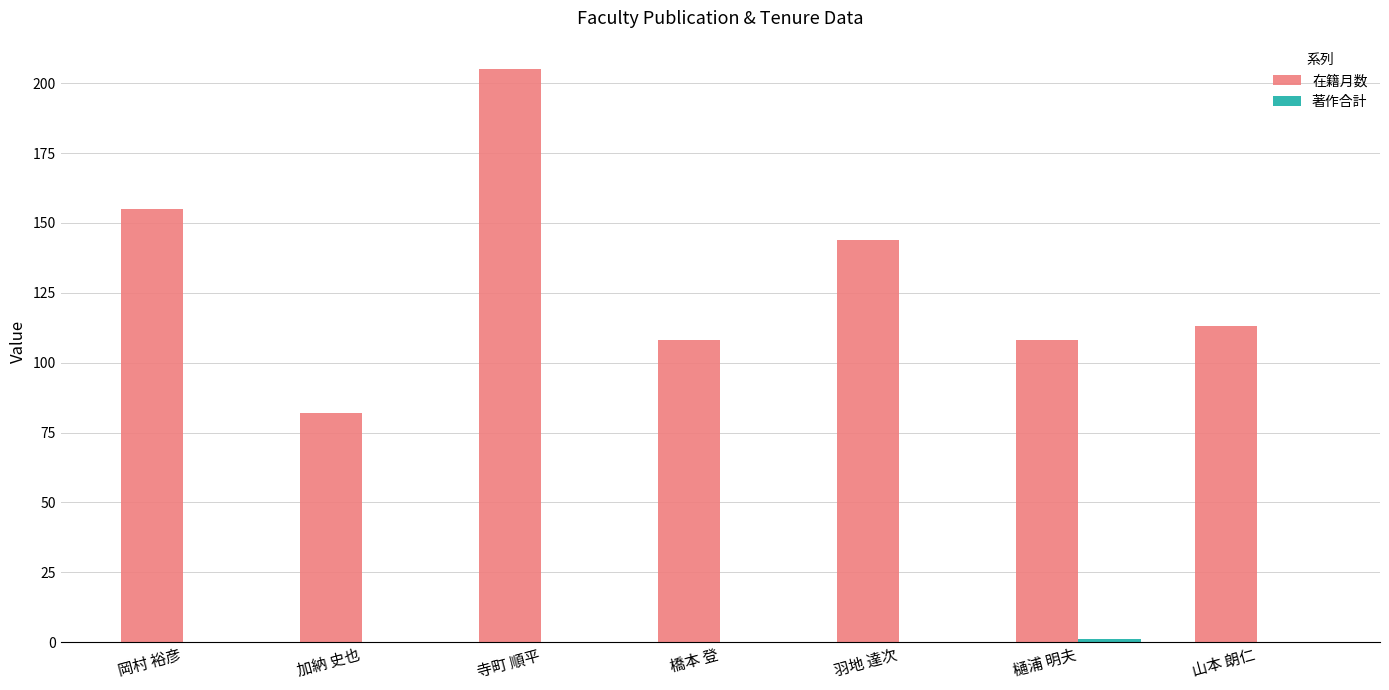

Which category has the highest value across all series?

寺町 順平